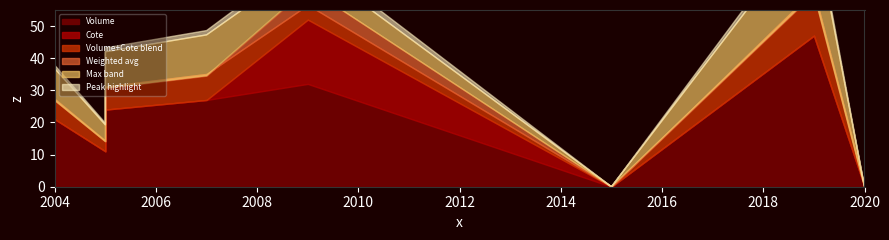

True or false: Cote and Volume intersect in this chart.

False